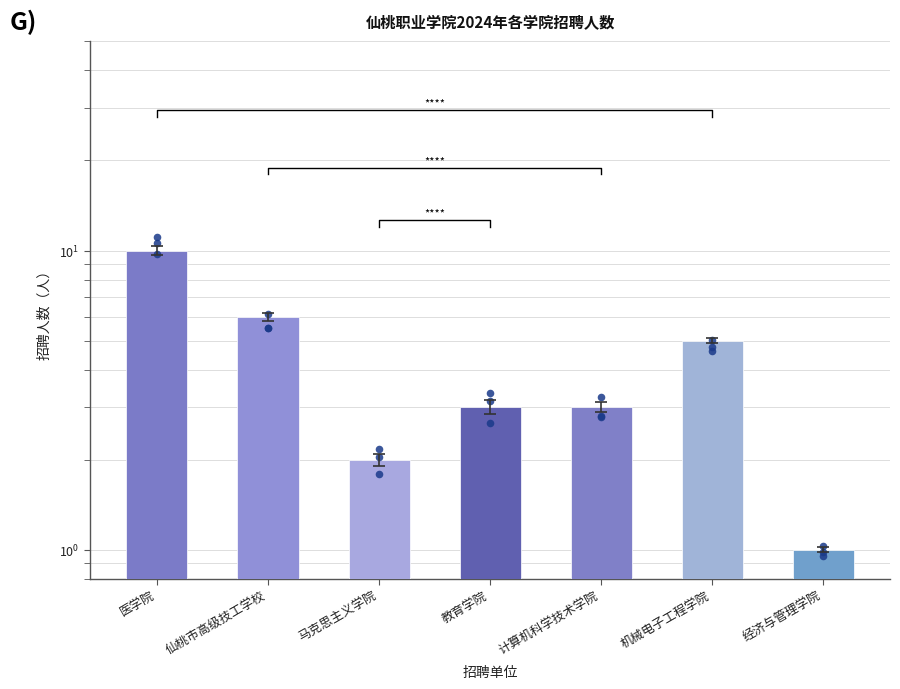

What is the change in value from 马克思主义学院 to 计算机科学技术学院?

+1